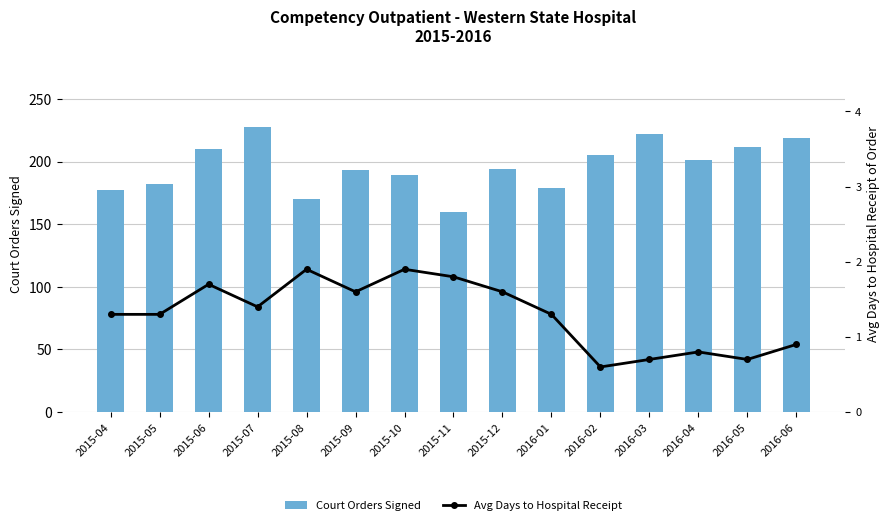

What position from the right is 2015-12?

7